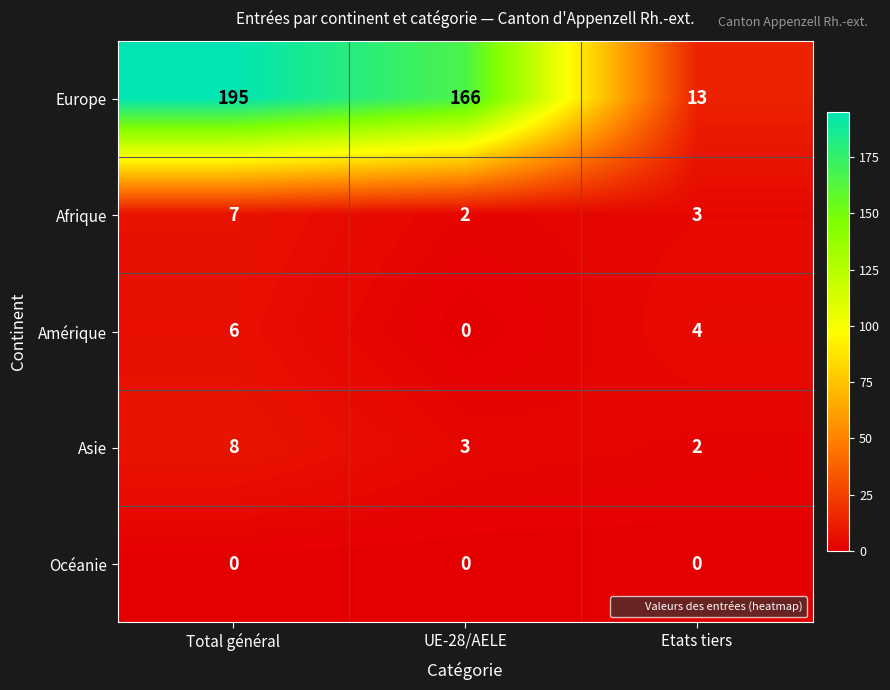

Which series has the widest spread of values?

Europe